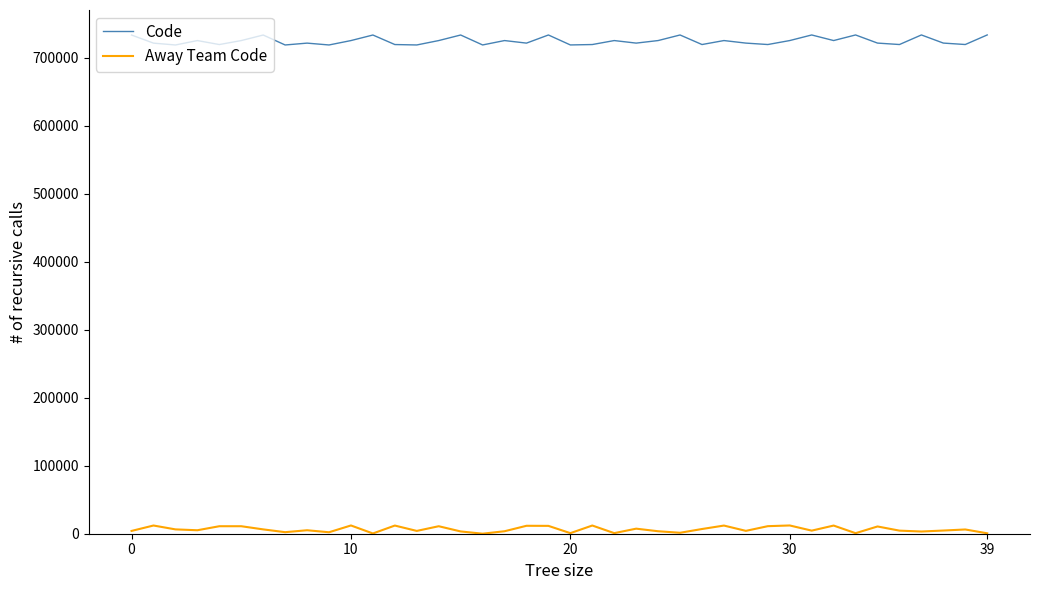

How many values in the Away Team Code series are below 5112?

20